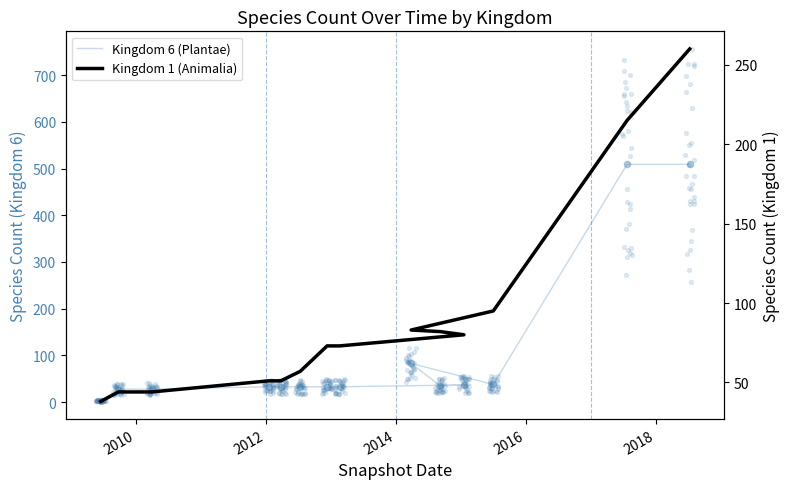

Which series reaches the maximum Y coordinate?

Kingdom 6 (Plantae)